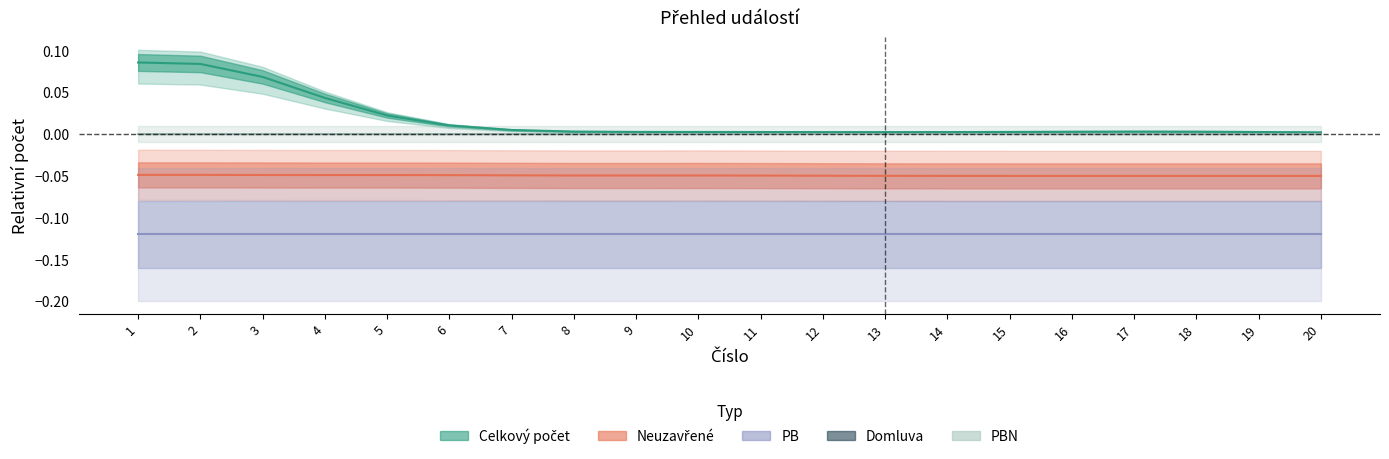

What are all the series names shown in the legend?

Celkový počet, Neuzavřené, PB, Domluva, PBN